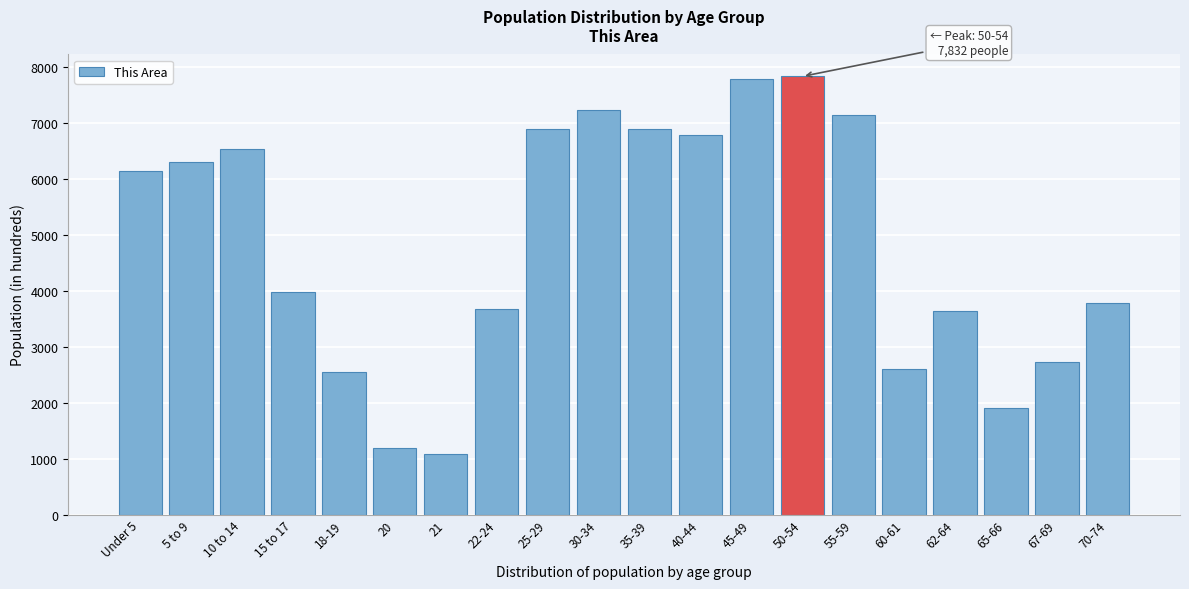

The value at 30-34 is 7231. True or false?

True